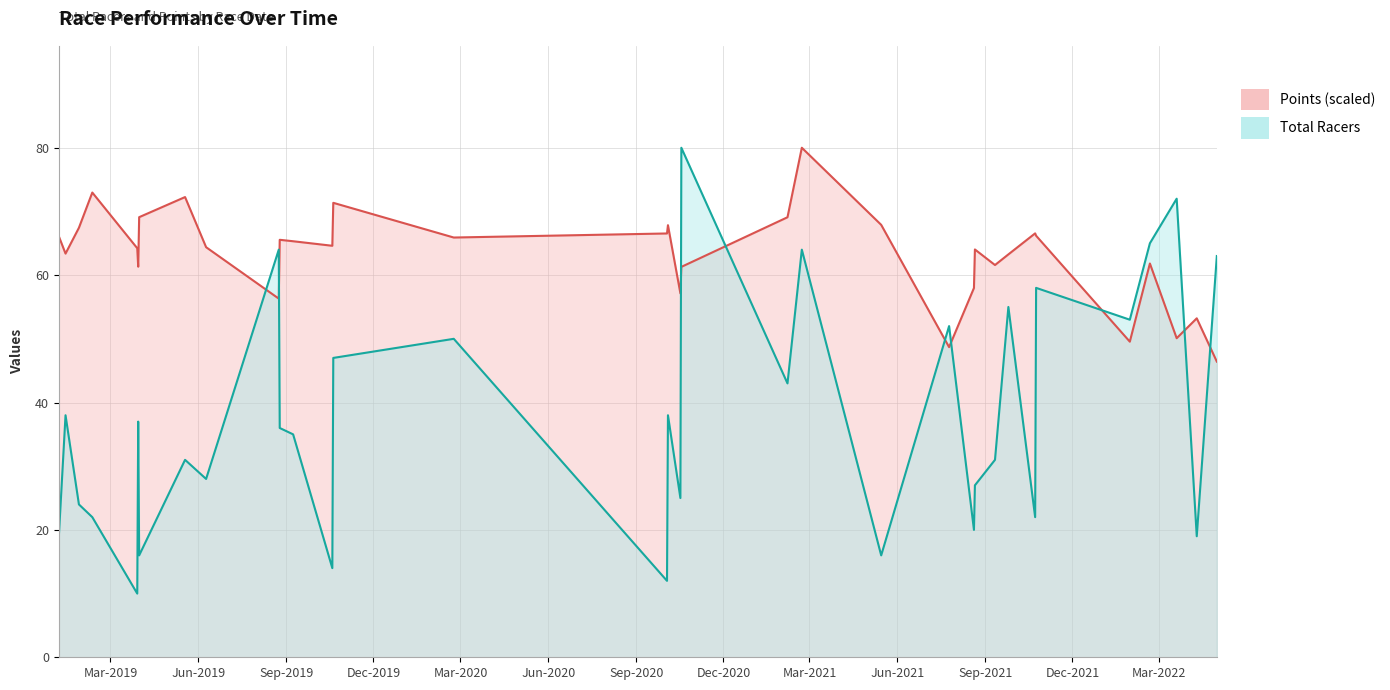

The value of Points at 2019-09-08 is 65.3. True or false?

True